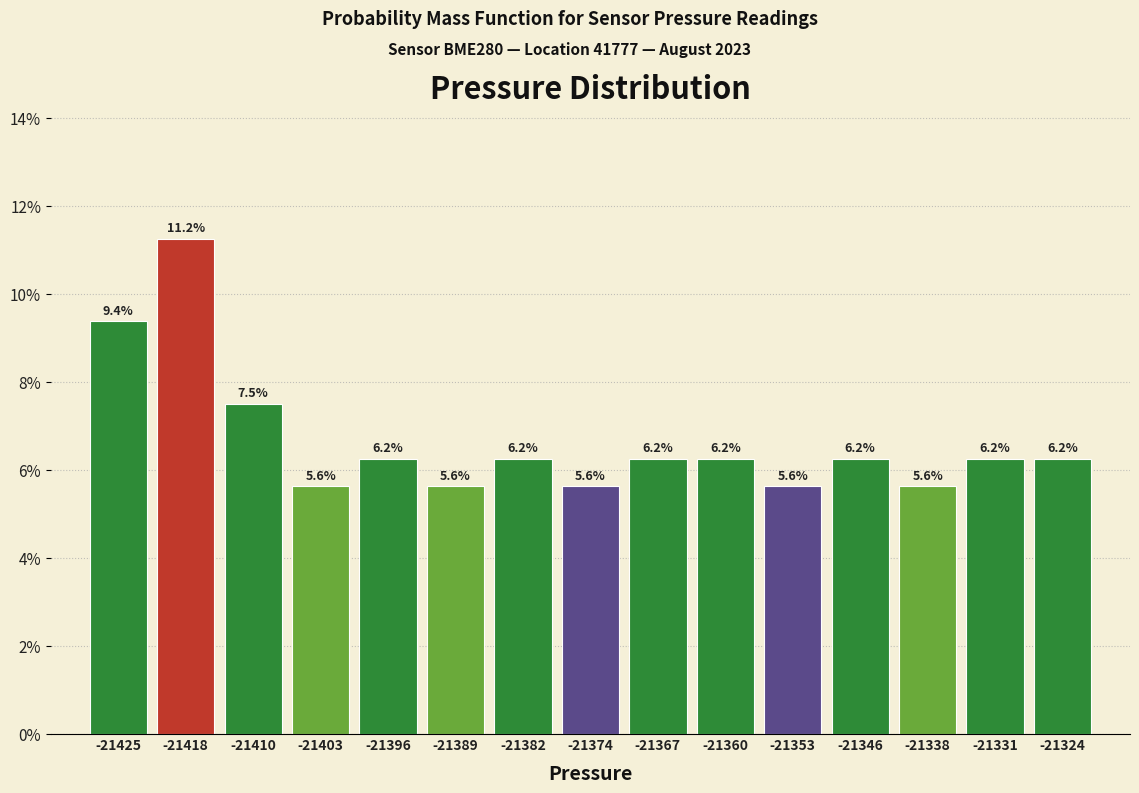

How tall is the bar that spans -21371 to -21364 on the x-axis? The bar edges are not printed on the chart, so give them approximately, as read against the axis.

6.2